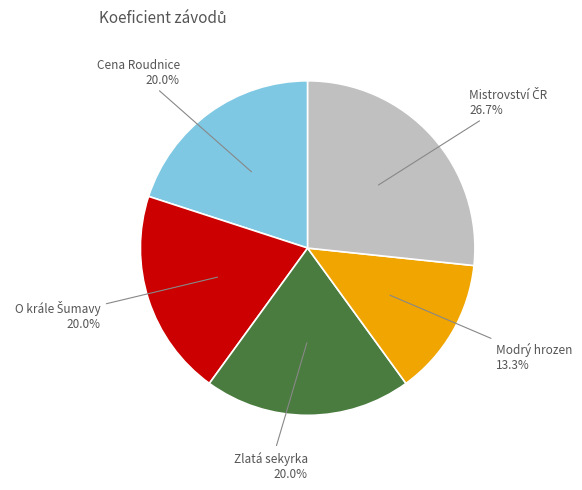

How many segments does this pie chart have?

5